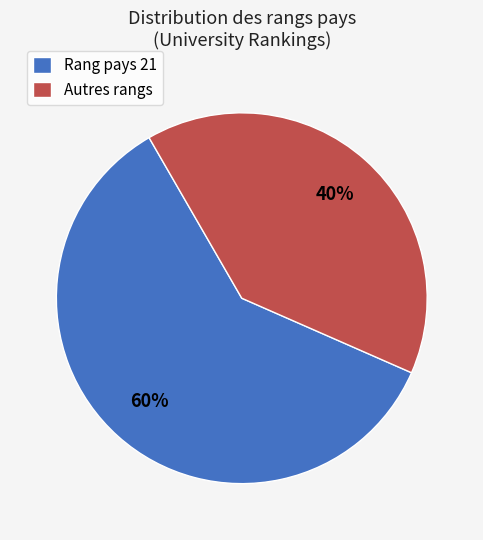

To the nearest percent, what is the average slice percentage?

50%